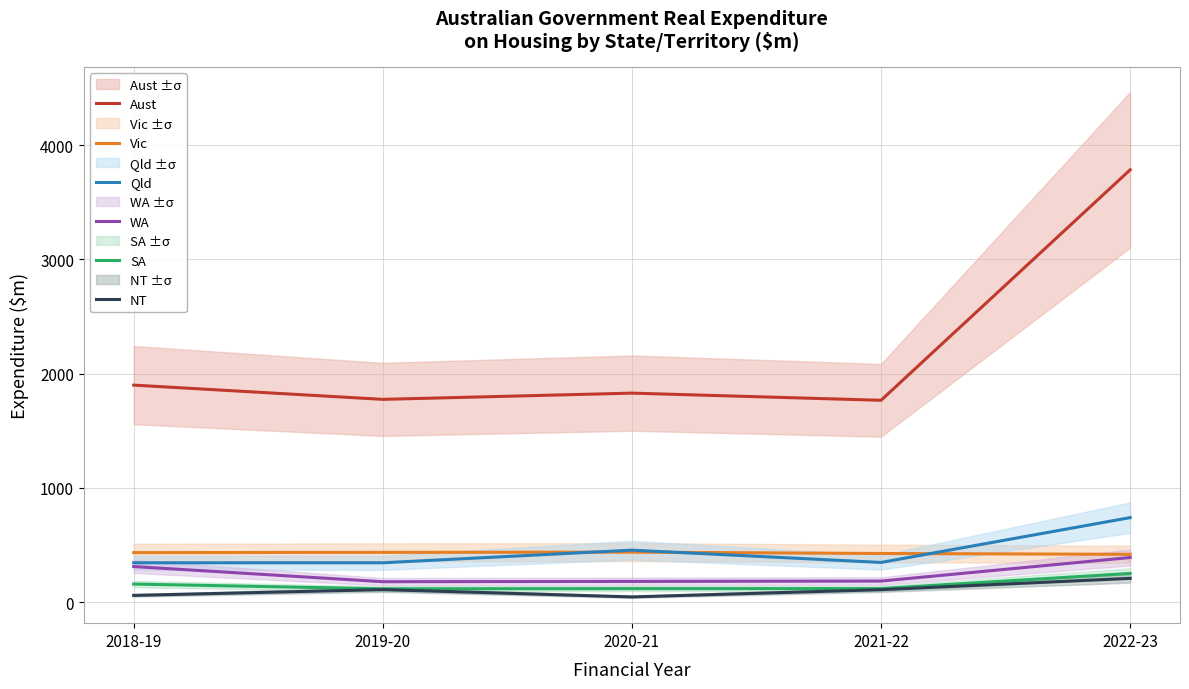

What position from the right is 2020-21?

3